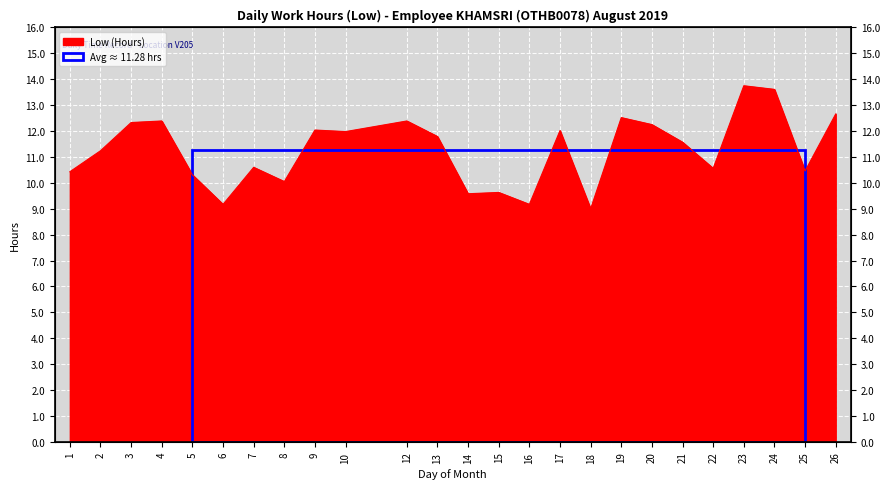

Reading left to right, extract all data points from this chart.

10.4	11.2	12.3	12.4	10.3	9.2	10.6	10.1	12.0	12.0	12.4	11.8	9.6	9.6	9.2	12.0	9.0	12.5	12.2	11.6	10.6	13.8	13.6	10.5	12.7